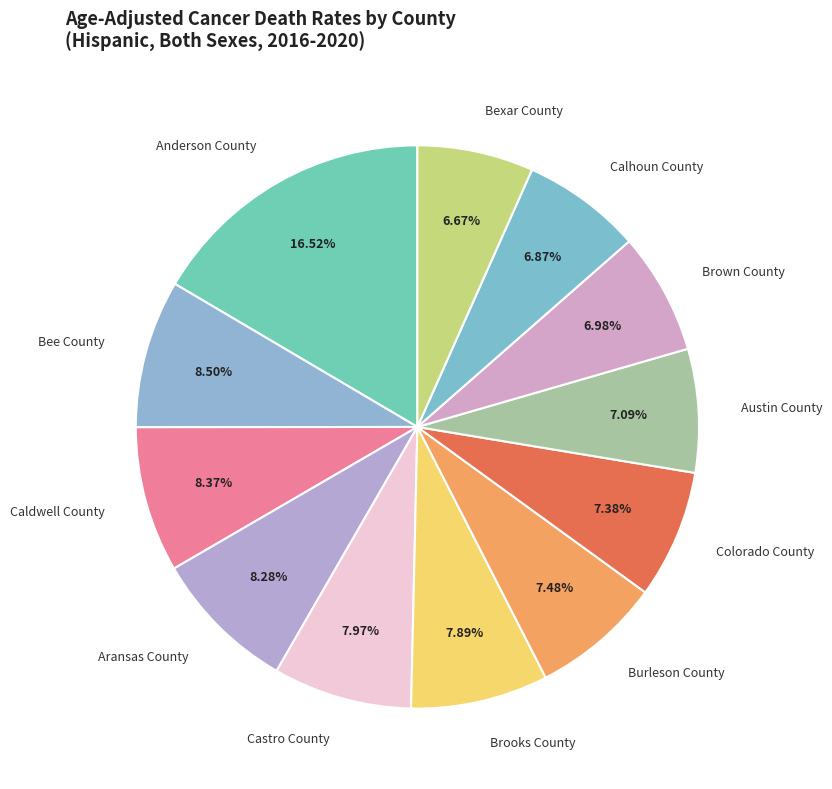

What percentage do Brown County and Austin County together represent?

14.1%